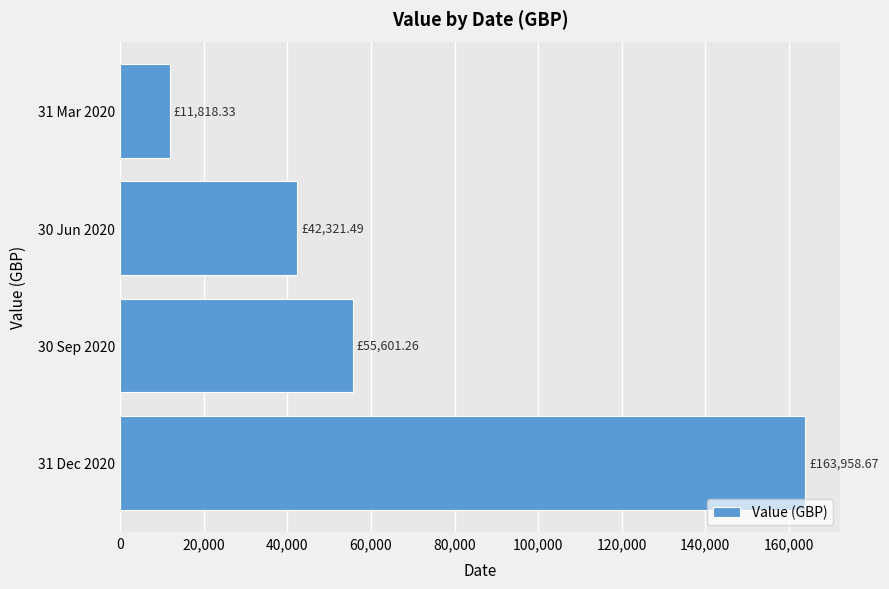

Which has a higher value, 31 Mar 2020 or 30 Jun 2020?

30 Jun 2020